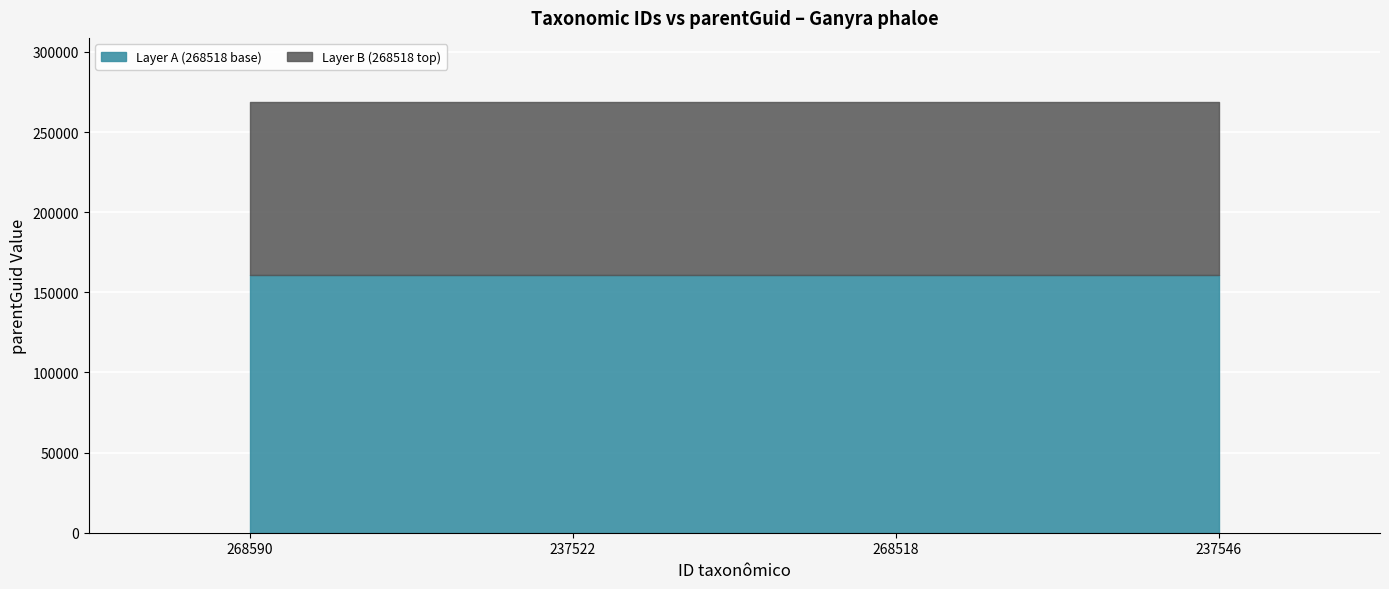

Which label corresponds to the smallest value in the chart?

268518